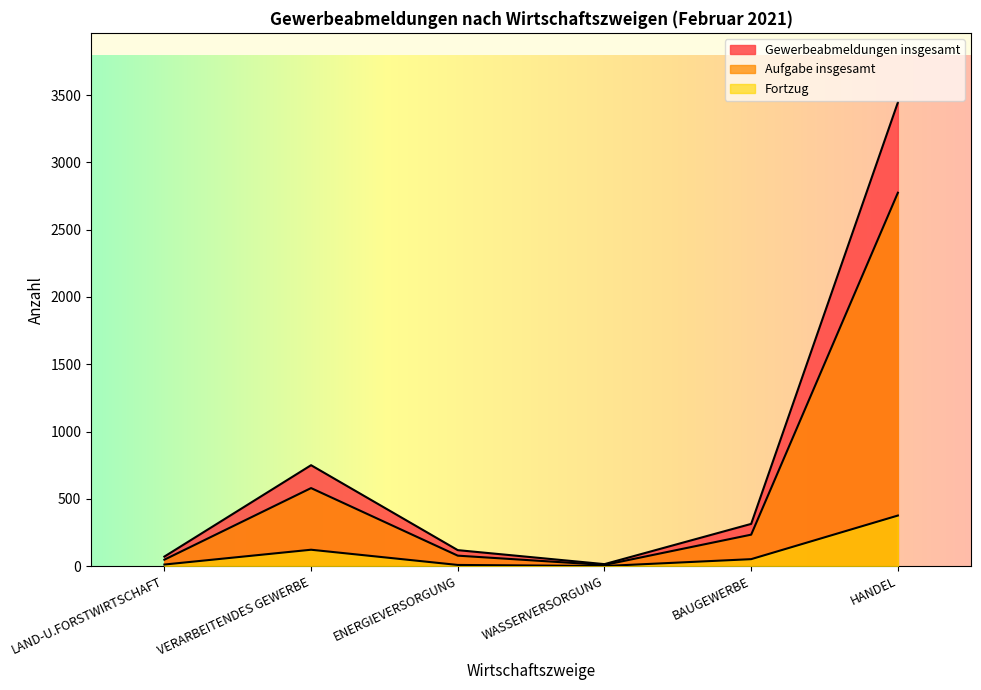

How many lines are shown in the chart?

3